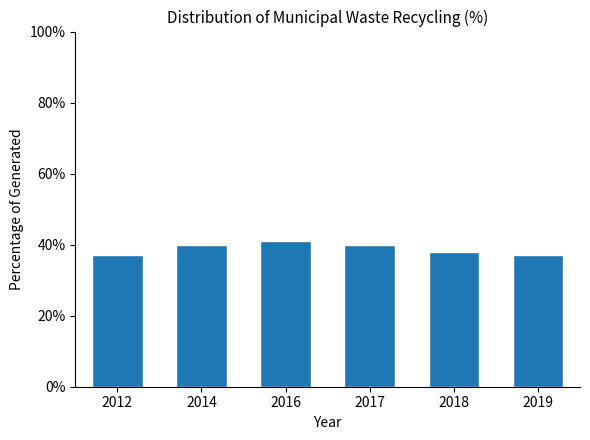

Reading left to right, extract all data points from this chart.

37	40	41	40	38	37